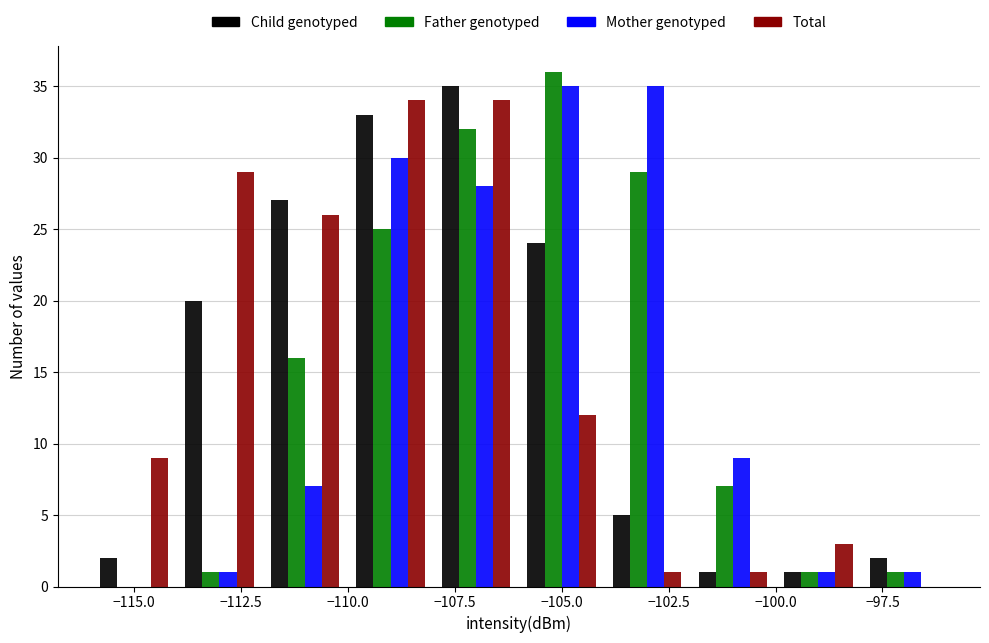

Reading left to right, transcribe this chart: for each range on the x-axis, give the height of each series' bar. The values are not printed on the chart, so give them approximately, as read against the axis.

-116 to -114: Child genotyped=2	Father genotyped=0	Mother genotyped=0	Total=9
-114 to -112: Child genotyped=20	Father genotyped=1	Mother genotyped=1	Total=29
-112 to -110: Child genotyped=27	Father genotyped=16	Mother genotyped=7	Total=26
-110 to -108: Child genotyped=33	Father genotyped=25	Mother genotyped=30	Total=34
-108 to -106: Child genotyped=35	Father genotyped=32	Mother genotyped=28	Total=34
-106 to -104: Child genotyped=24	Father genotyped=36	Mother genotyped=35	Total=12
-104 to -102: Child genotyped=5	Father genotyped=29	Mother genotyped=35	Total=1
-102 to -100: Child genotyped=1	Father genotyped=7	Mother genotyped=9	Total=1
-100 to -98: Child genotyped=1	Father genotyped=1	Mother genotyped=1	Total=3
-98 to -96: Child genotyped=2	Father genotyped=1	Mother genotyped=1	Total=0